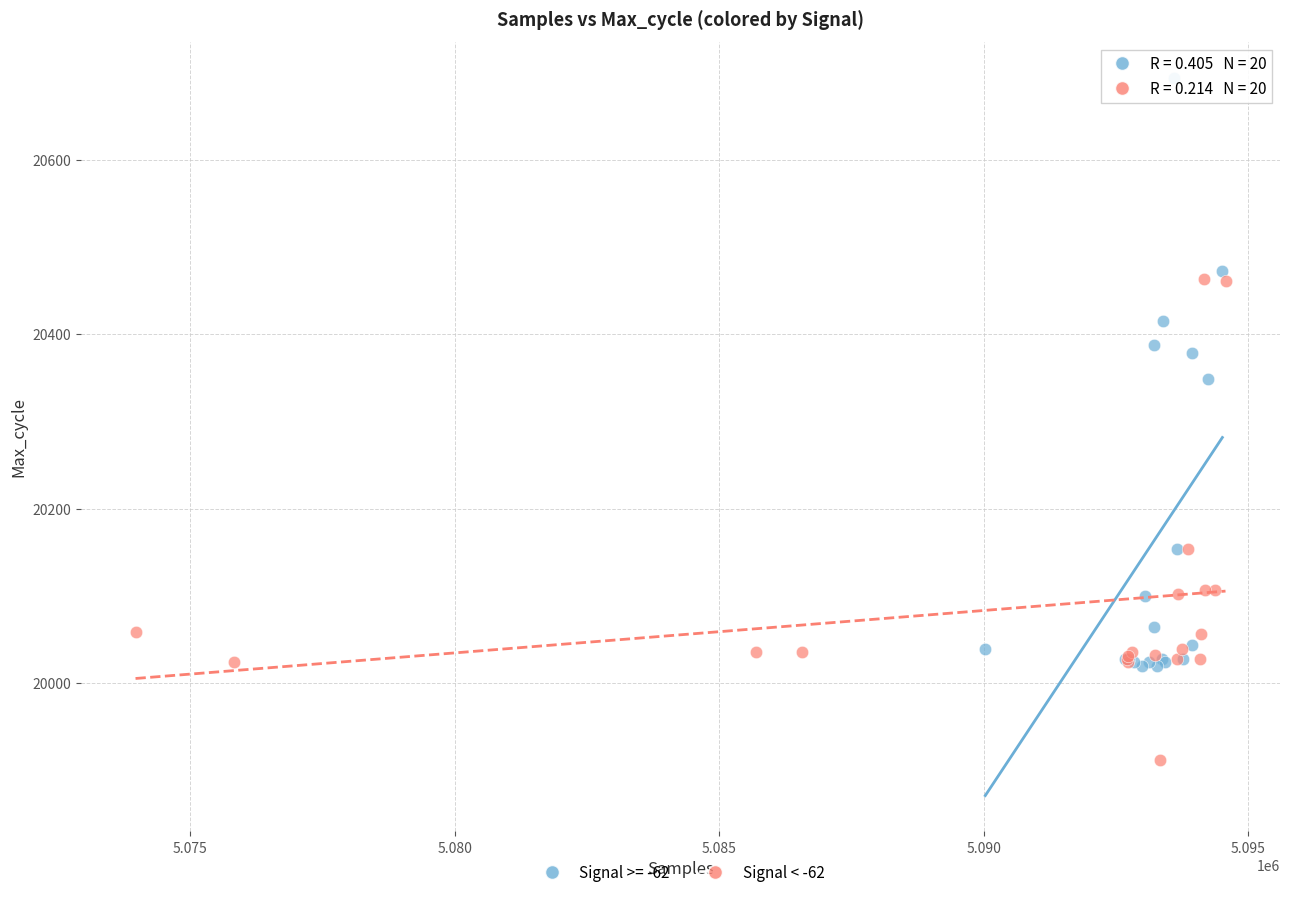

Which series contains the lowest Y value?

Signal < -62